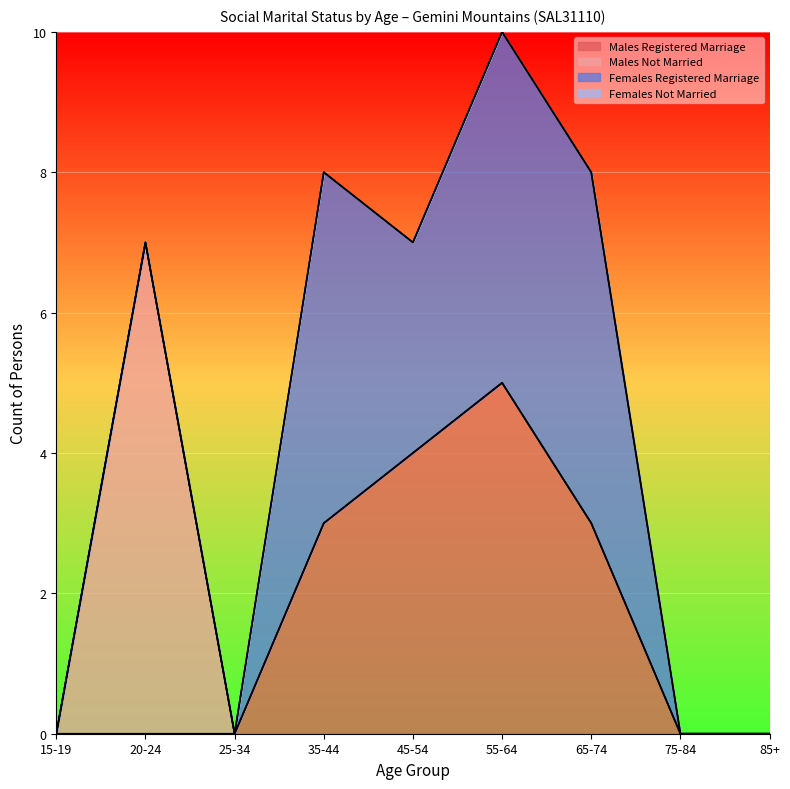

Does the chart display data point markers on the line(s)?

No